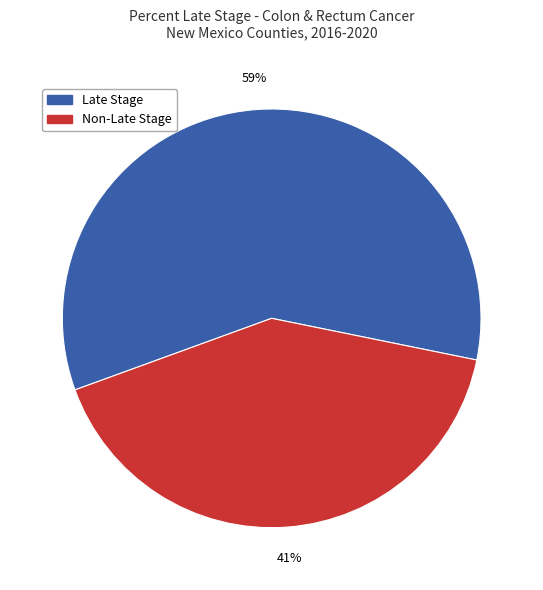

To the nearest percent, what is the average slice percentage?

50%